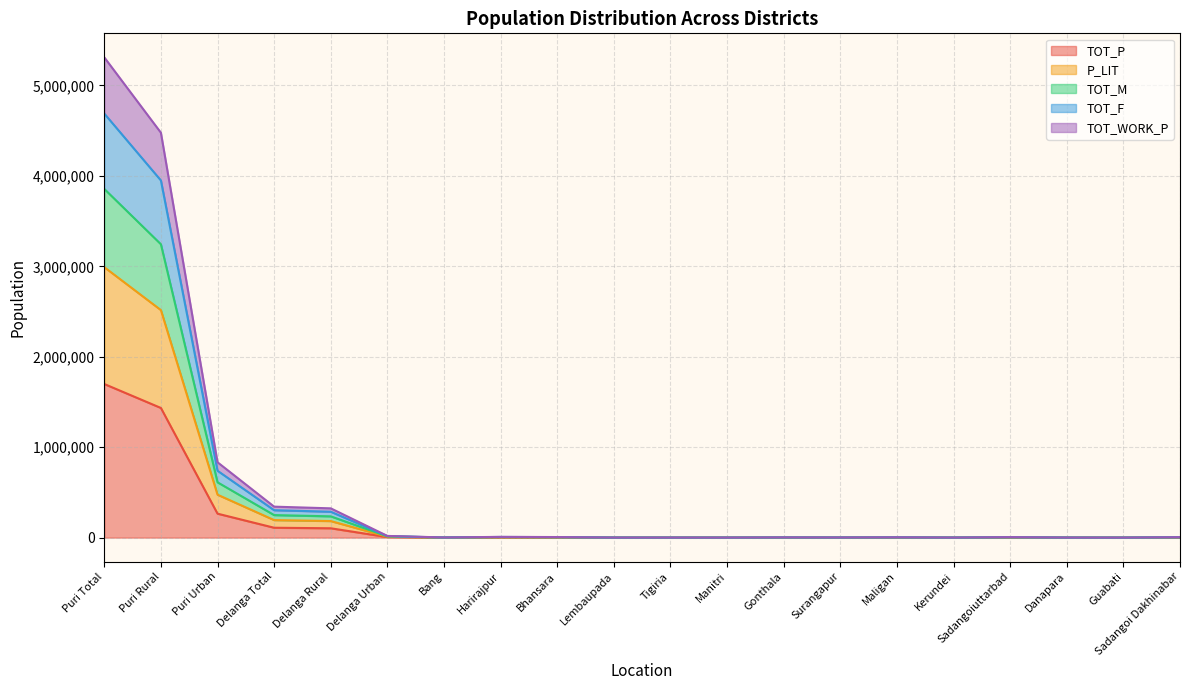

Is it true that P_LIT equals 326 at Tigiria?

True